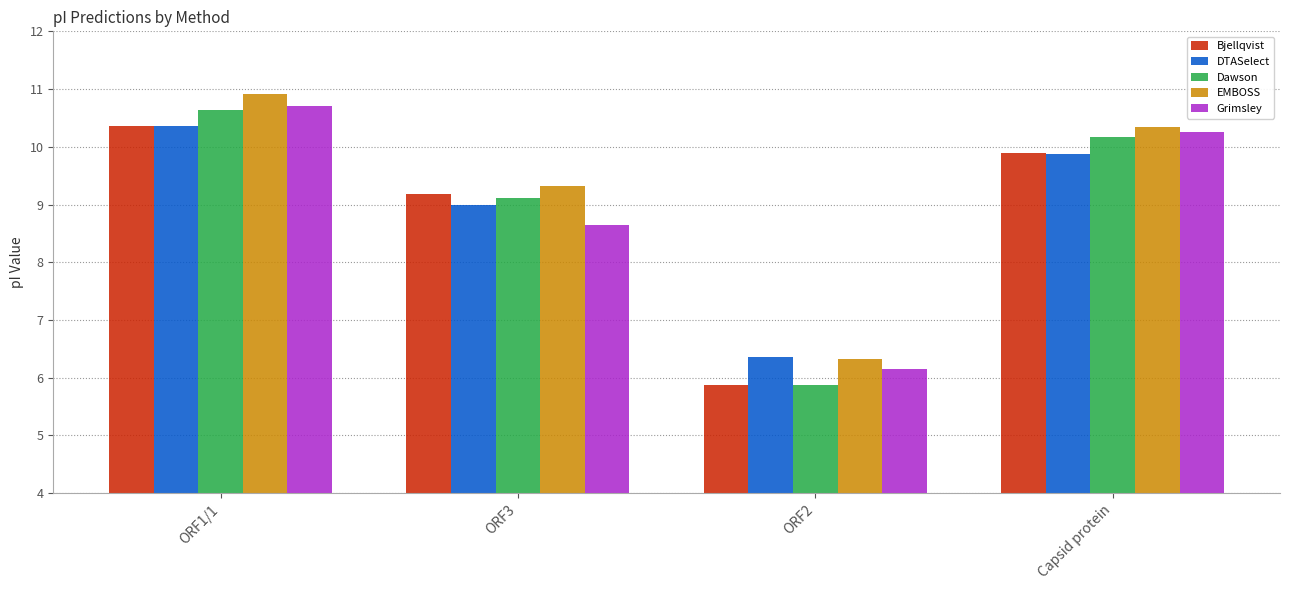

What is the value of the DTASelect bar at the 2nd from the left?

9.0